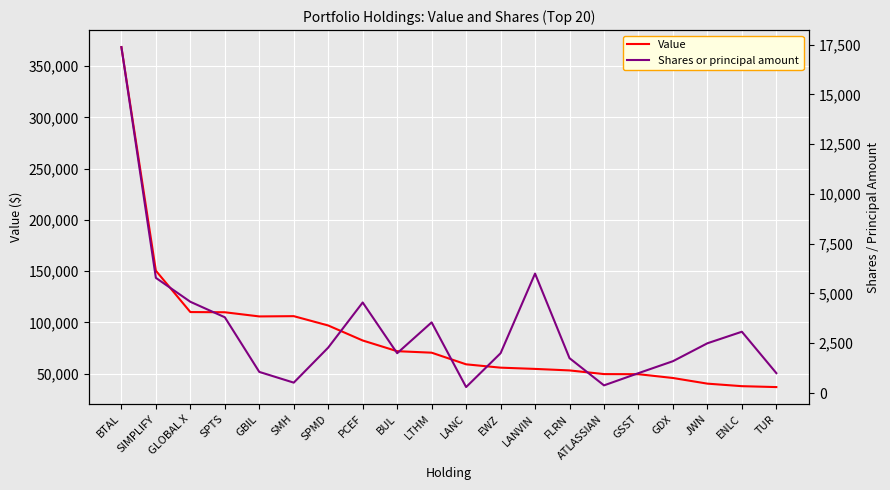

How many categories are shown in the chart?

20